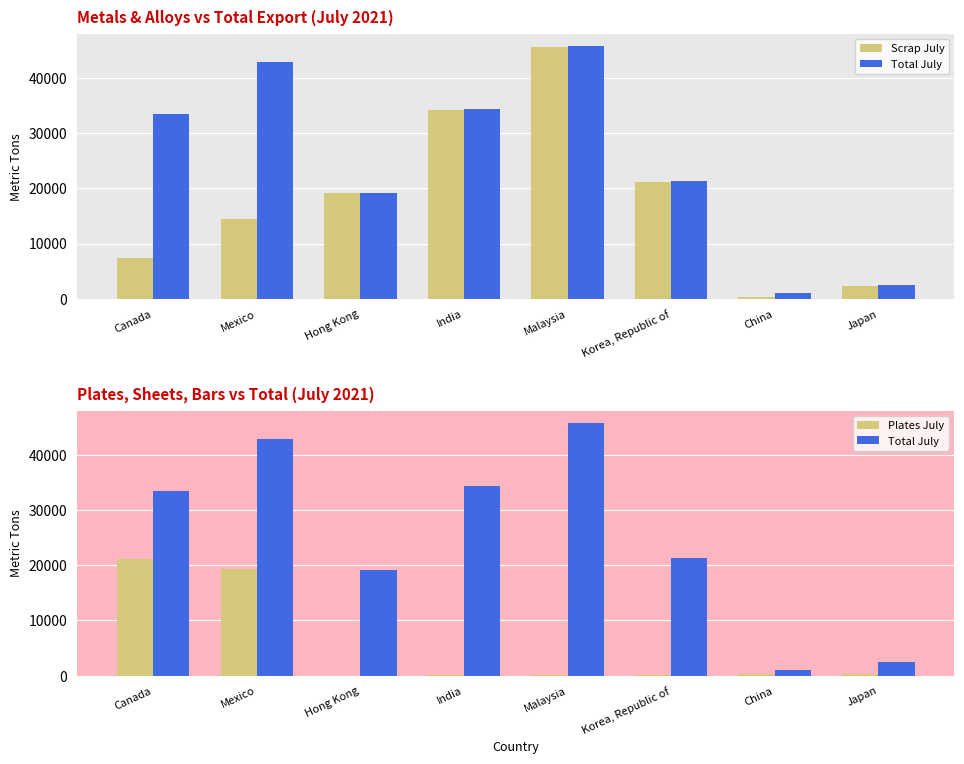

What position from the left is Mexico?

2